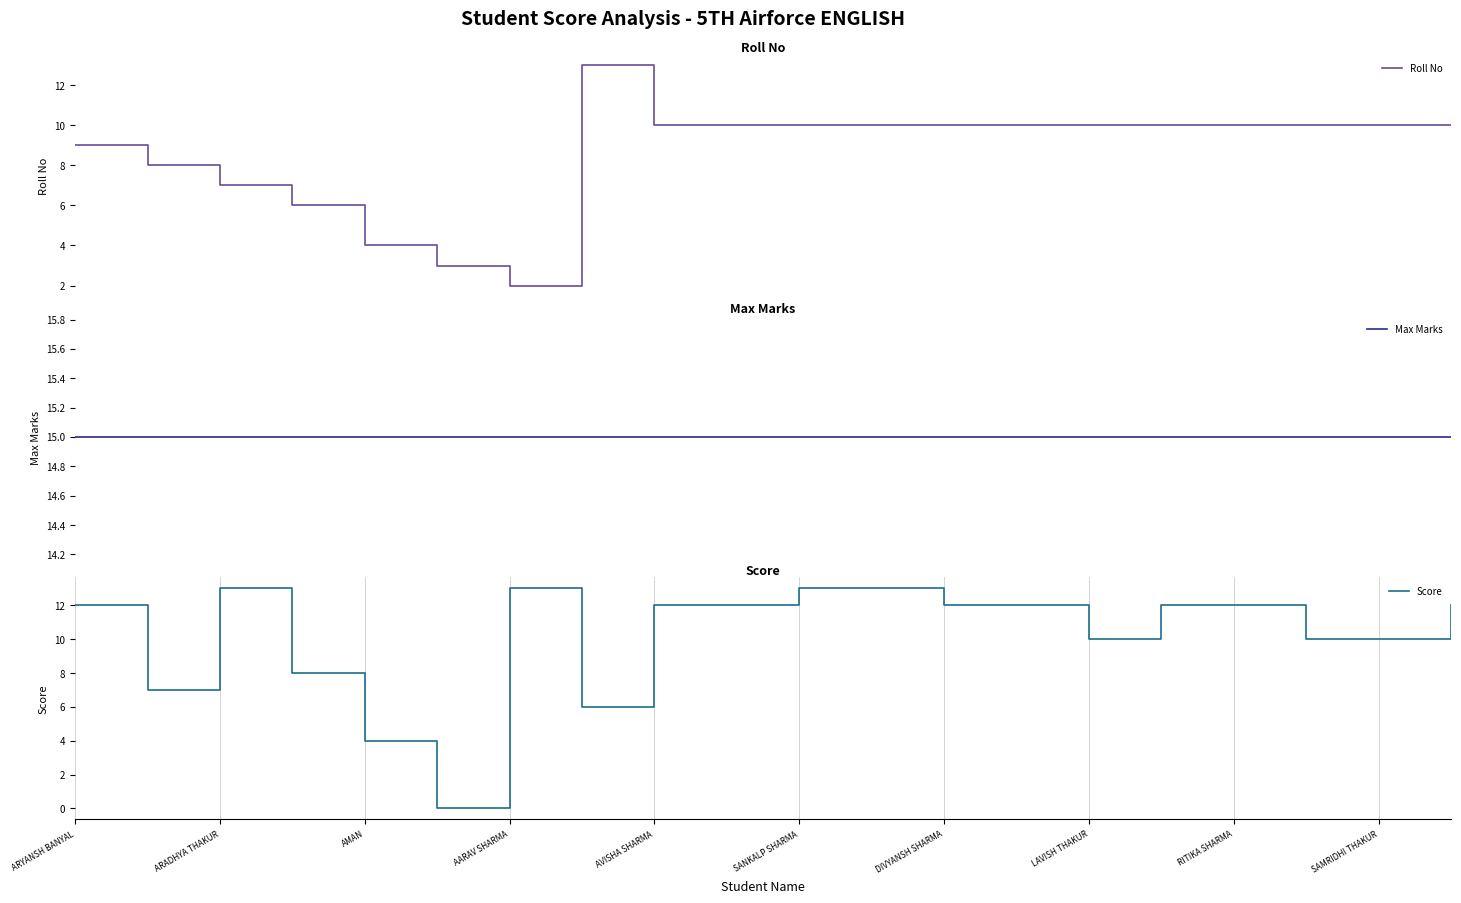

What value does the Score series have at DIVYANSH SHARMA?

12